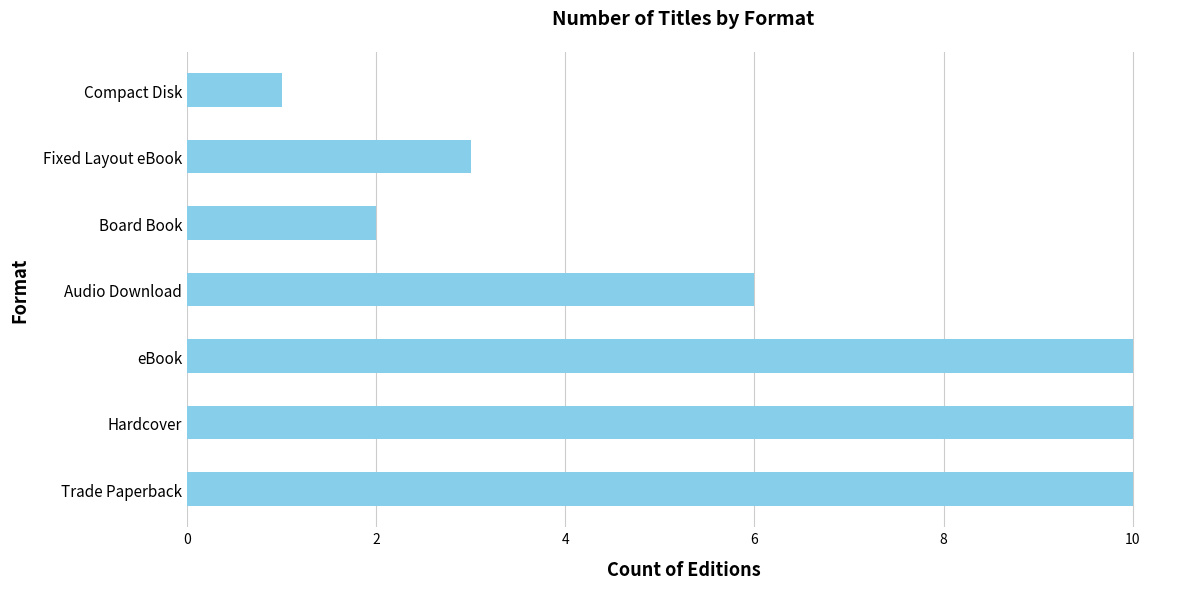

Reading top to bottom, extract all data points from this chart.

Compact Disk=1	Fixed Layout eBook=3	Board Book=2	Audio Download=6	eBook=10	Hardcover=10	Trade Paperback=10